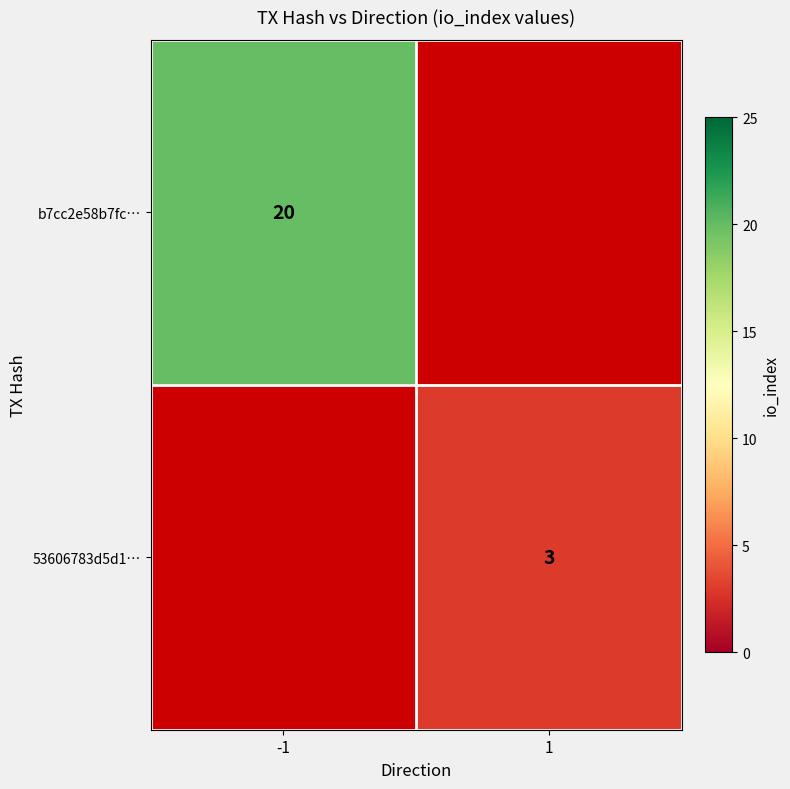

True or false: b7cc2e58b7fc… has a value of 20 at -1.

True